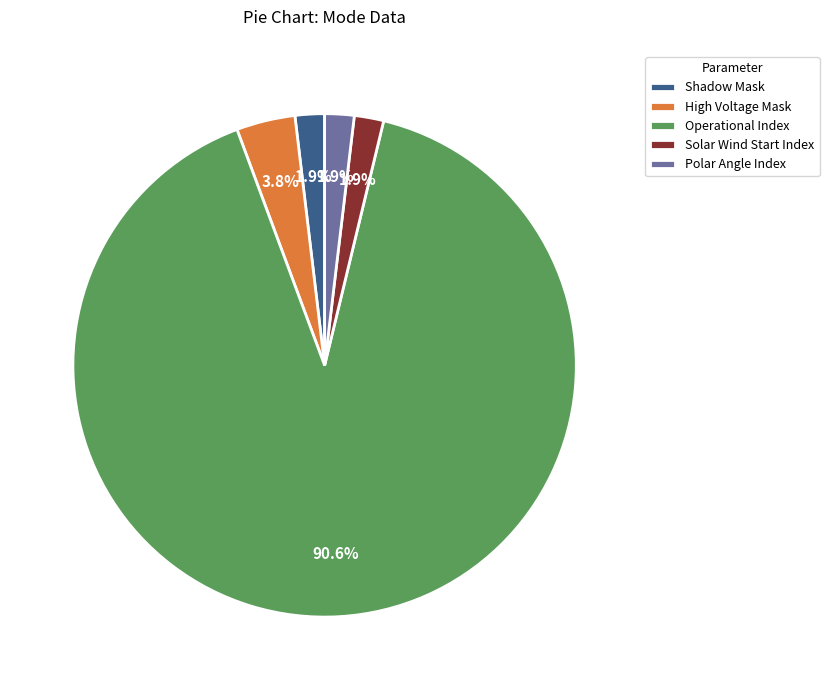

Count the number of slices in the pie.

5